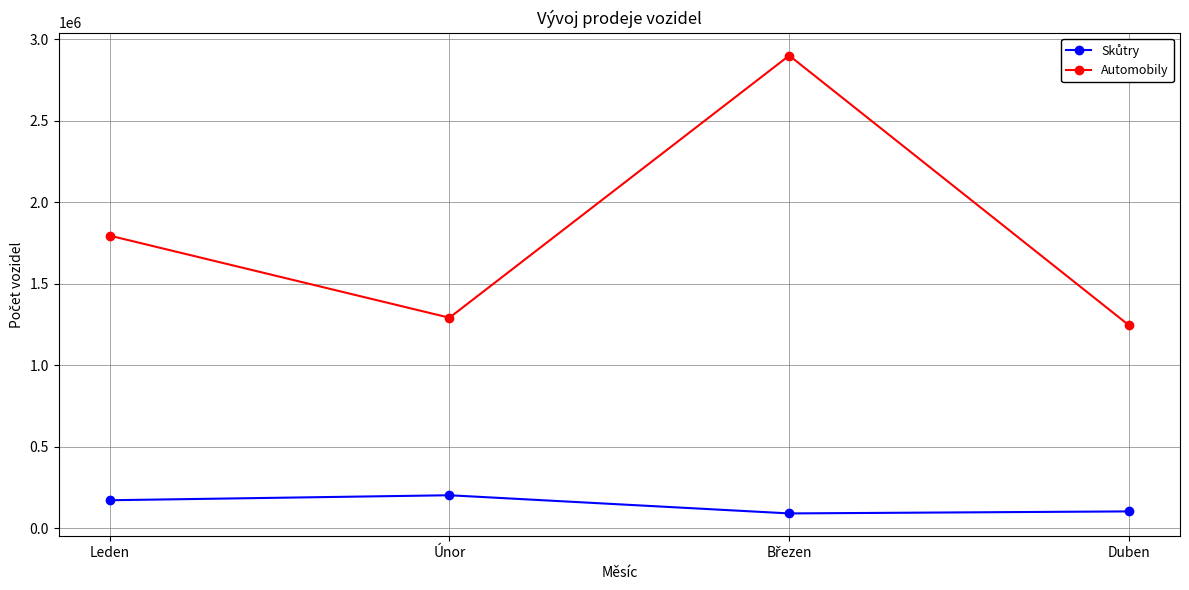

What position from the left is Únor?

2